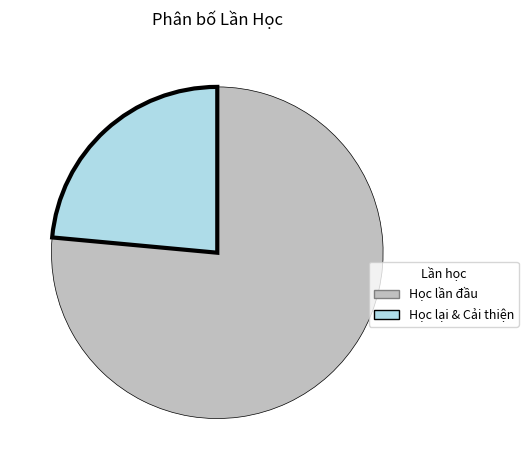

Do Học lần đầu and Học lại & Cải thiện together represent more than half of the pie?

Yes